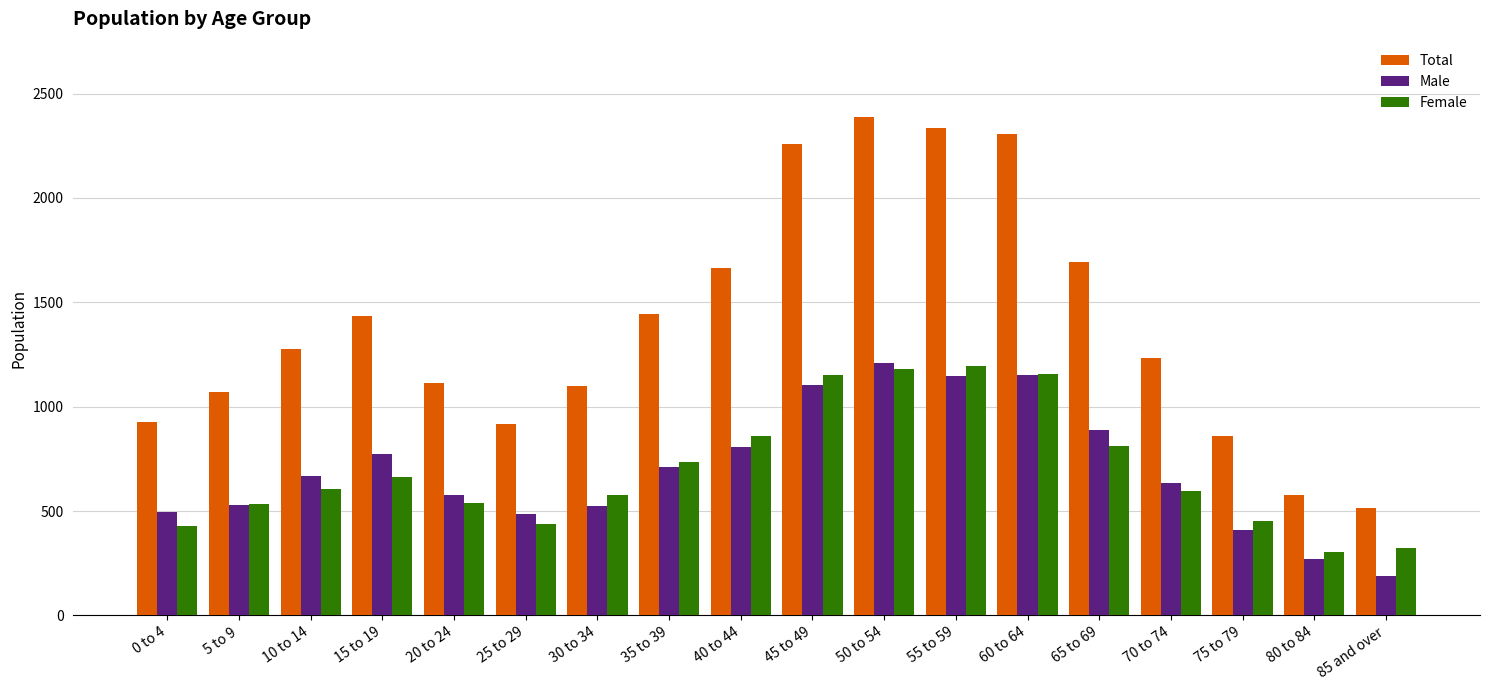

What is the sum of the Male values at 15 to 19 and 65 to 69?

1665